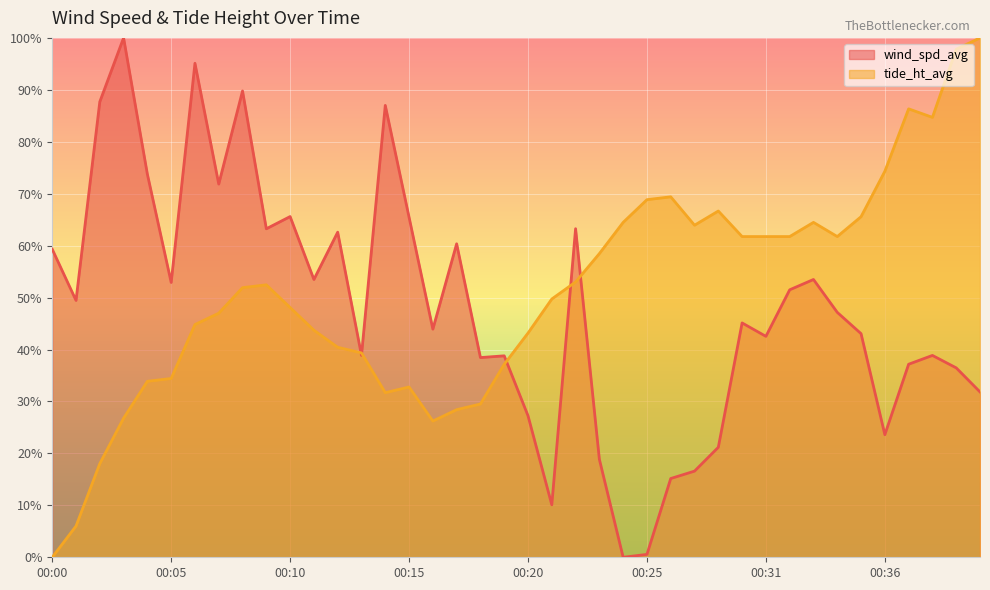

In wind_spd_avg, how many points are higher than both neighbors (excluding endpoints)?

12